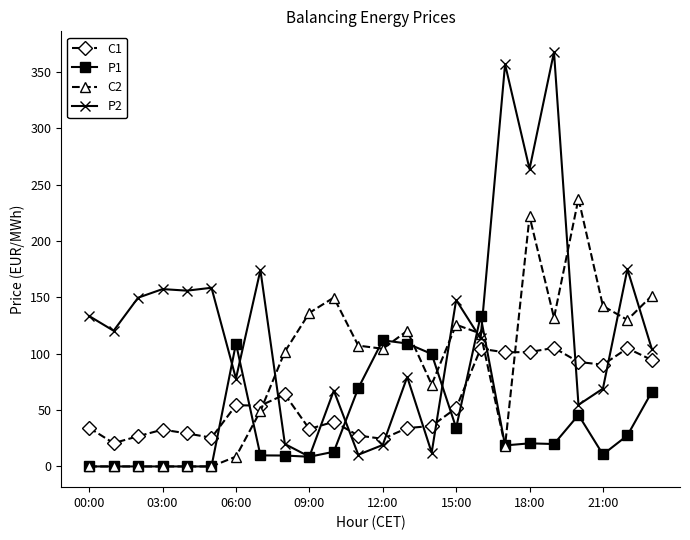

Rank the series by their maximum value, from highest to lowest.

P2, C2, P1, C1